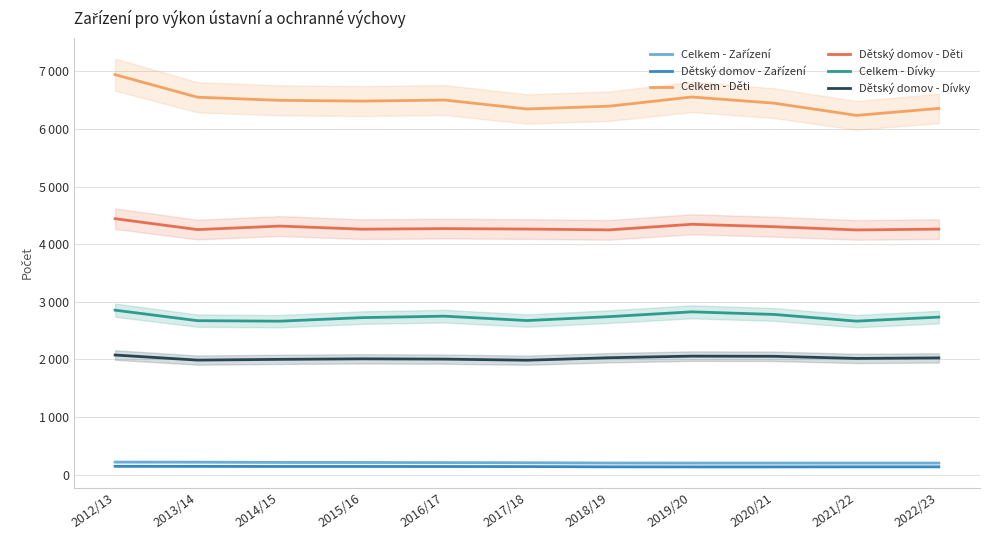

Is the value of Dětský domov - Zařízení at 2018/19 greater than the value of Dětský domov - Dívky at 2013/14?

No